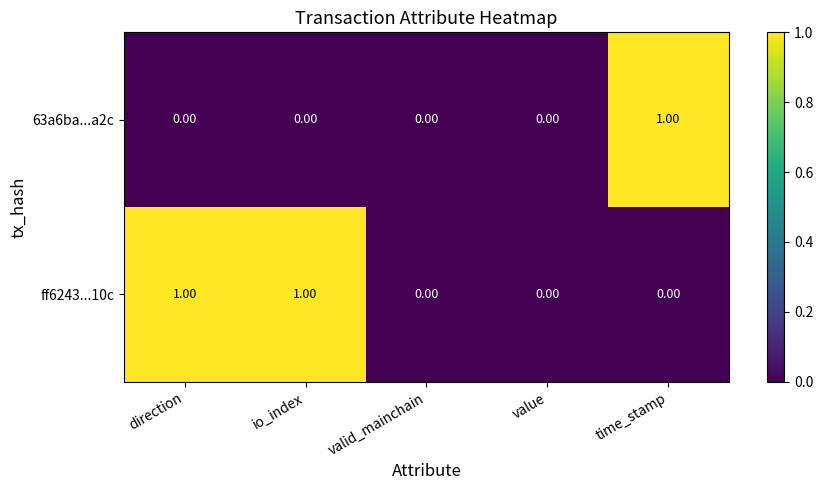

Which series has the largest total across all categories?

ff6243...10c